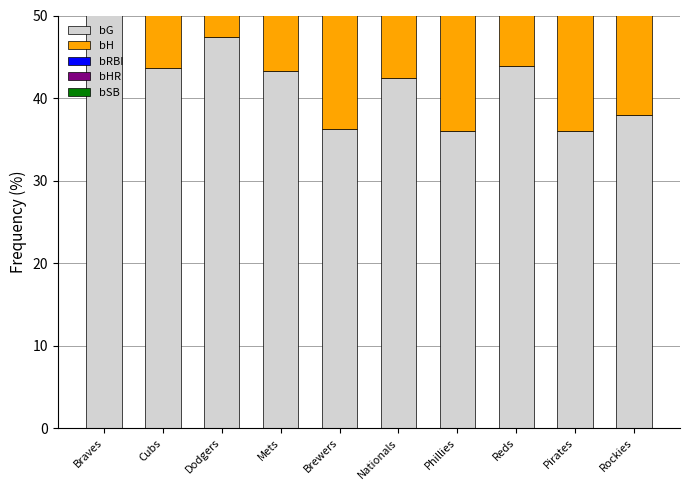

What are all the series names shown in the legend?

bG, bH, bRBI, bHR, bSB